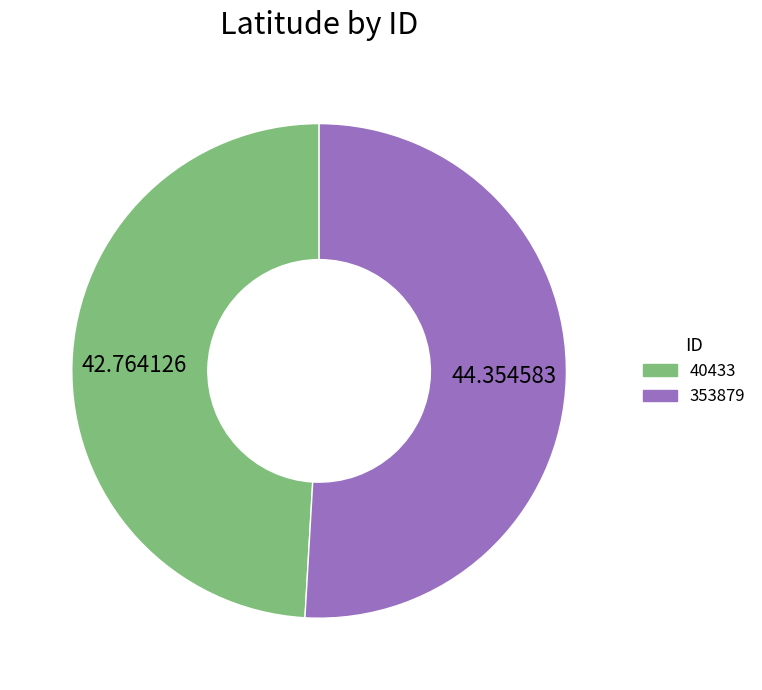

Do 353879 and 40433 together represent more than half of the pie?

Yes